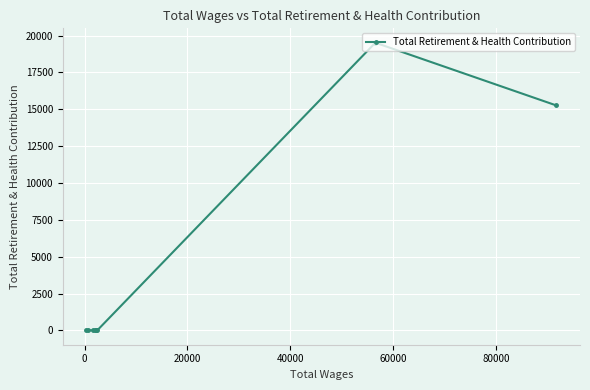

What is the greatest value displayed?

19521